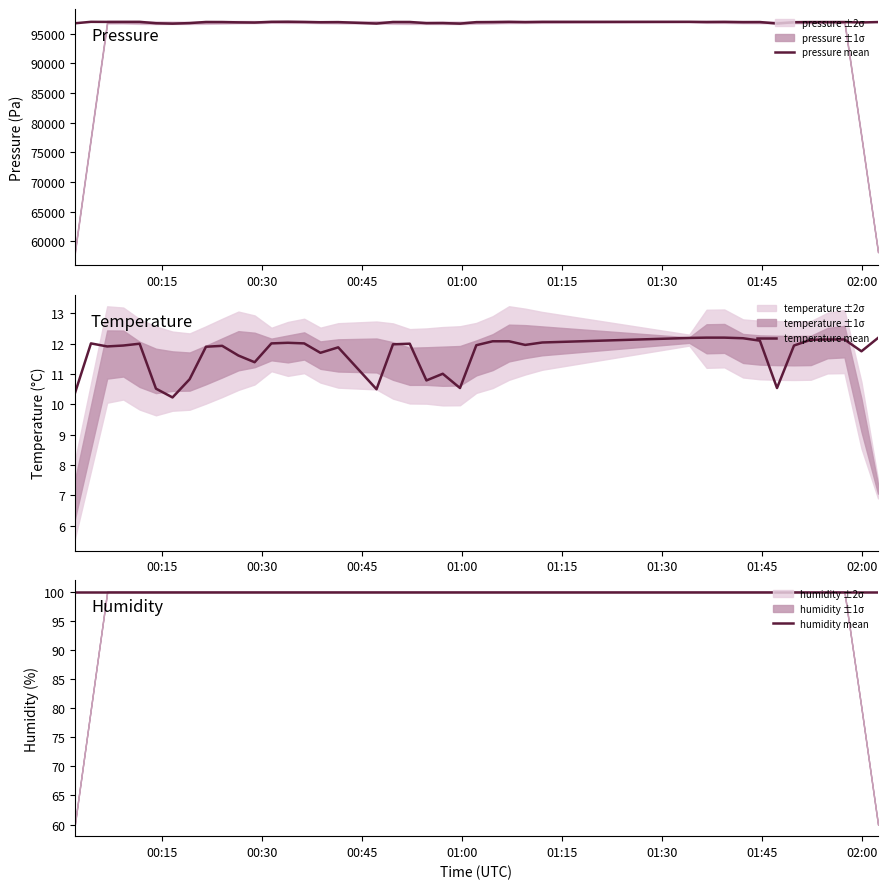

What is the highest value of the pressure mean series?

97015.2